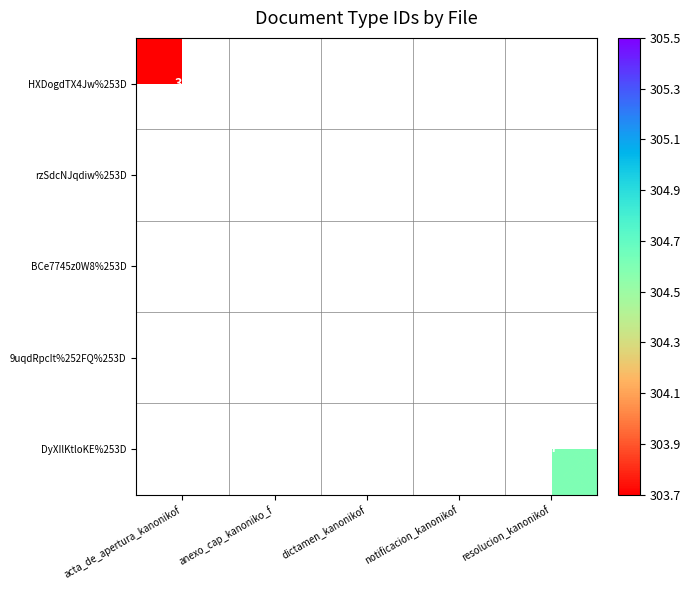

Which label corresponds to the smallest value in the chart?

acta_de_apertura_kanonikof